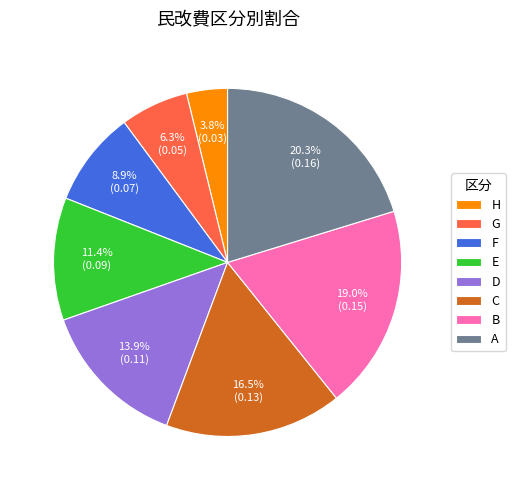

To the nearest percent, what is the average slice percentage?

12%